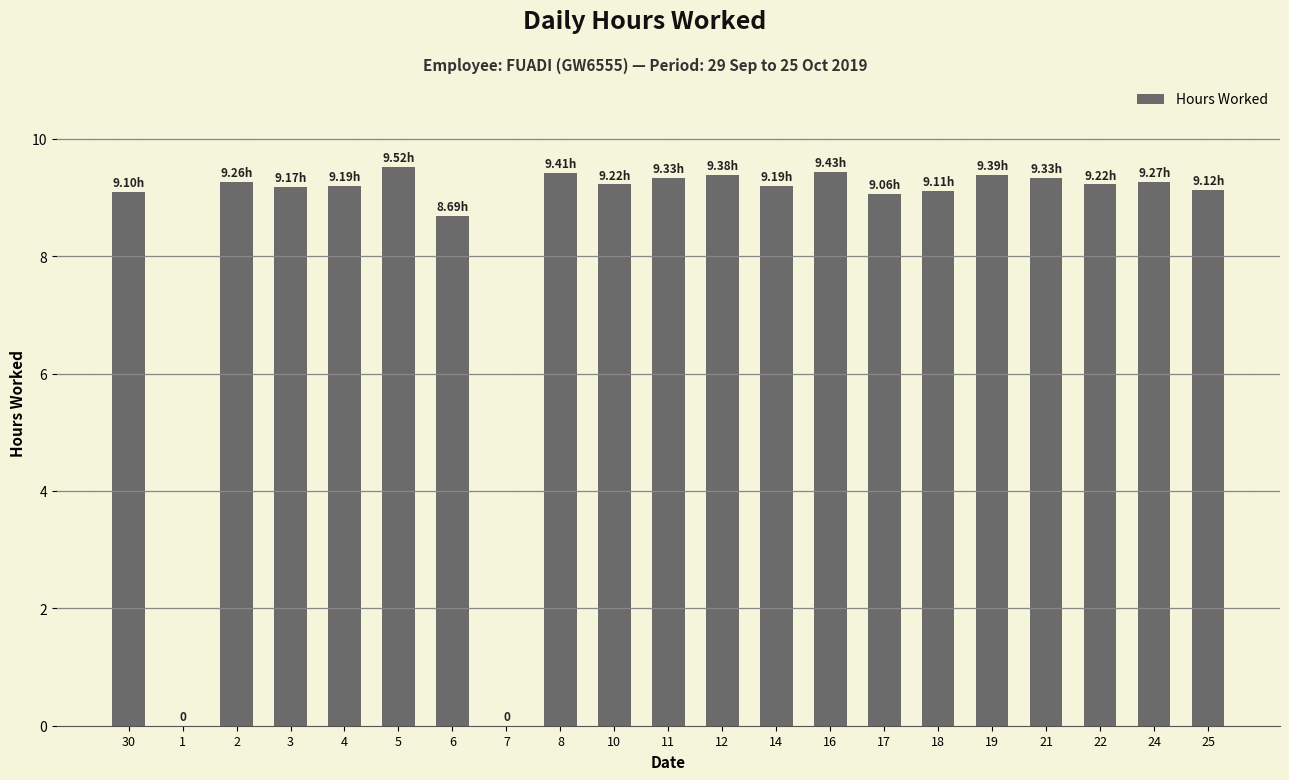

Approximately how many times larger is the value at 12 compared to 5?

1.0